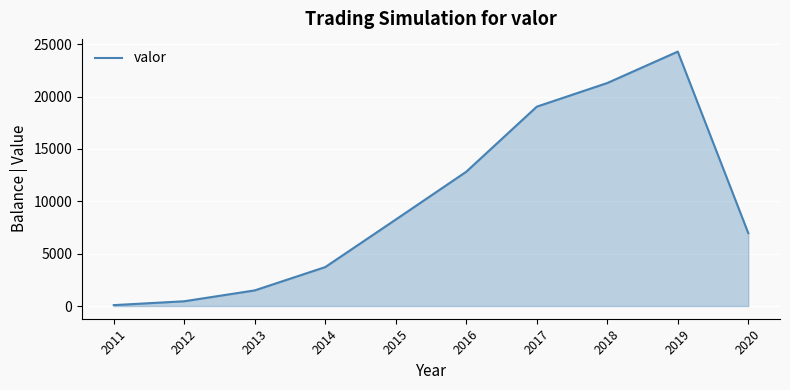

True or false: the data has more than 1 interior local peaks.

False